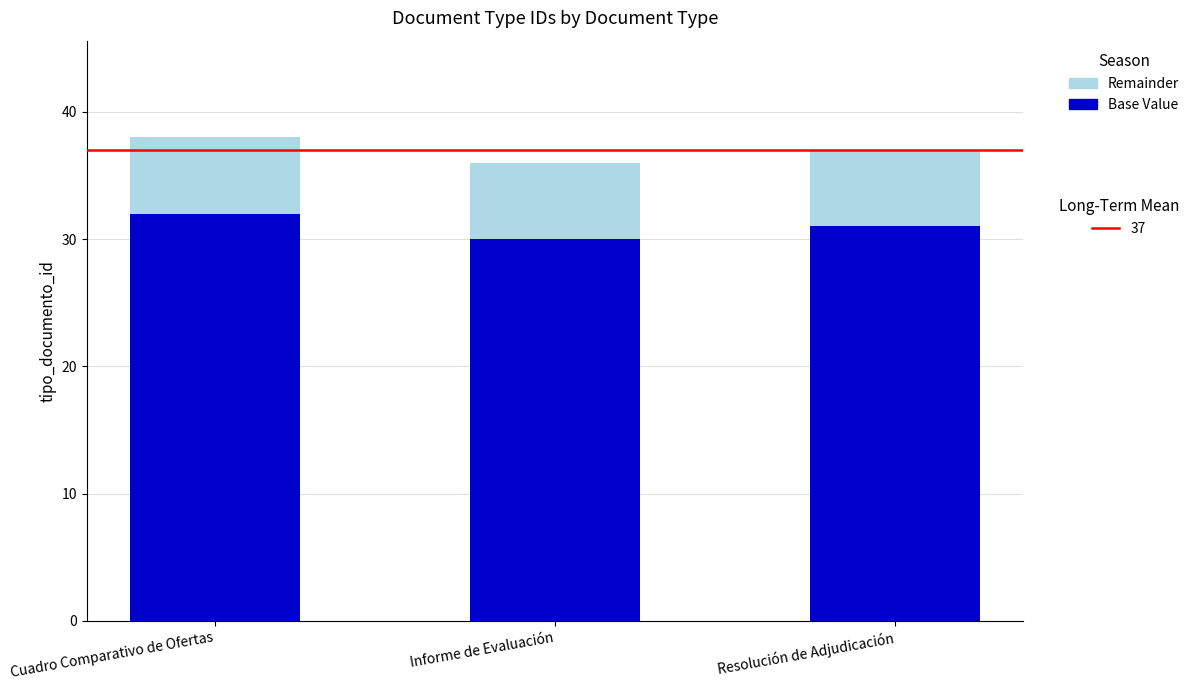

What is the highest value of the tipo_documento_id (total) series?

38